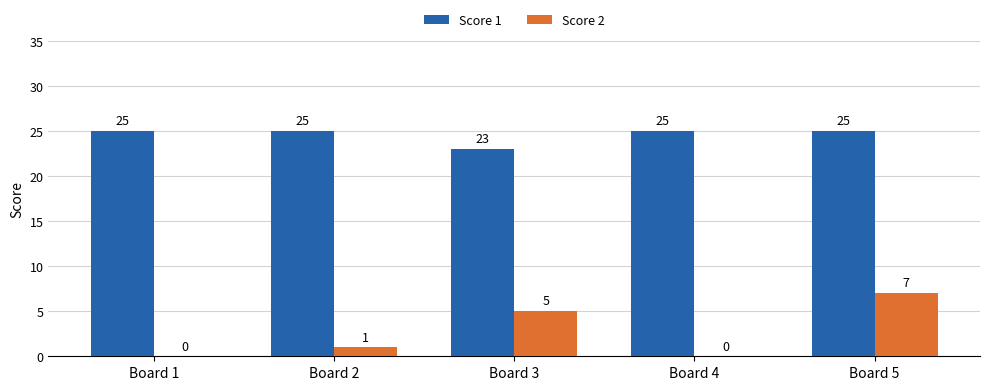

At which label does Score 2 reach its peak?

Board 5